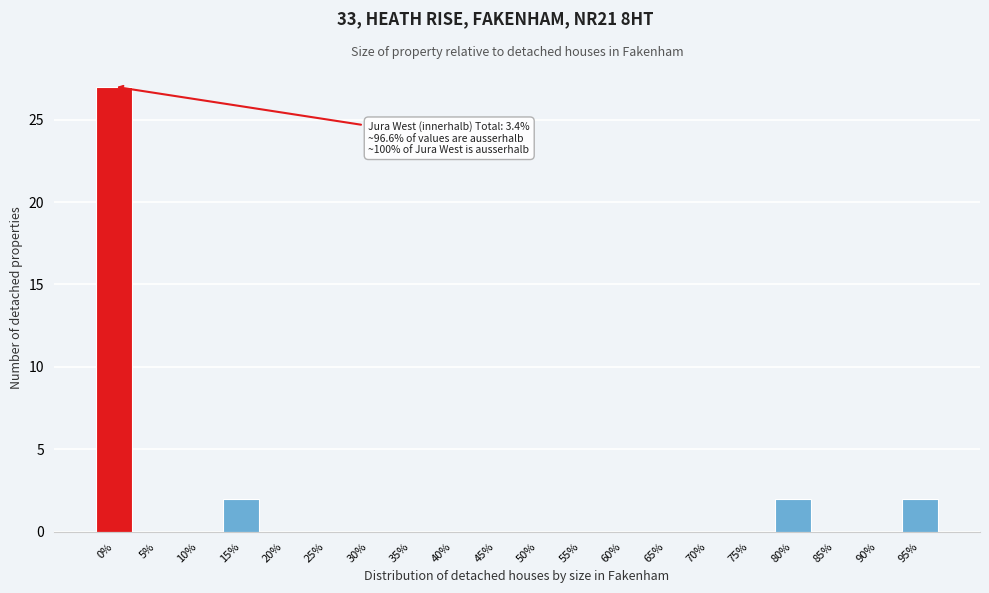

Reading left to right, what are all the values shown in this chart?

0%=27	5%=0	10%=0	15%=2	20%=0	25%=0	30%=0	35%=0	40%=0	45%=0	50%=0	55%=0	60%=0	65%=0	70%=0	75%=0	80%=2	85%=0	90%=0	95%=2